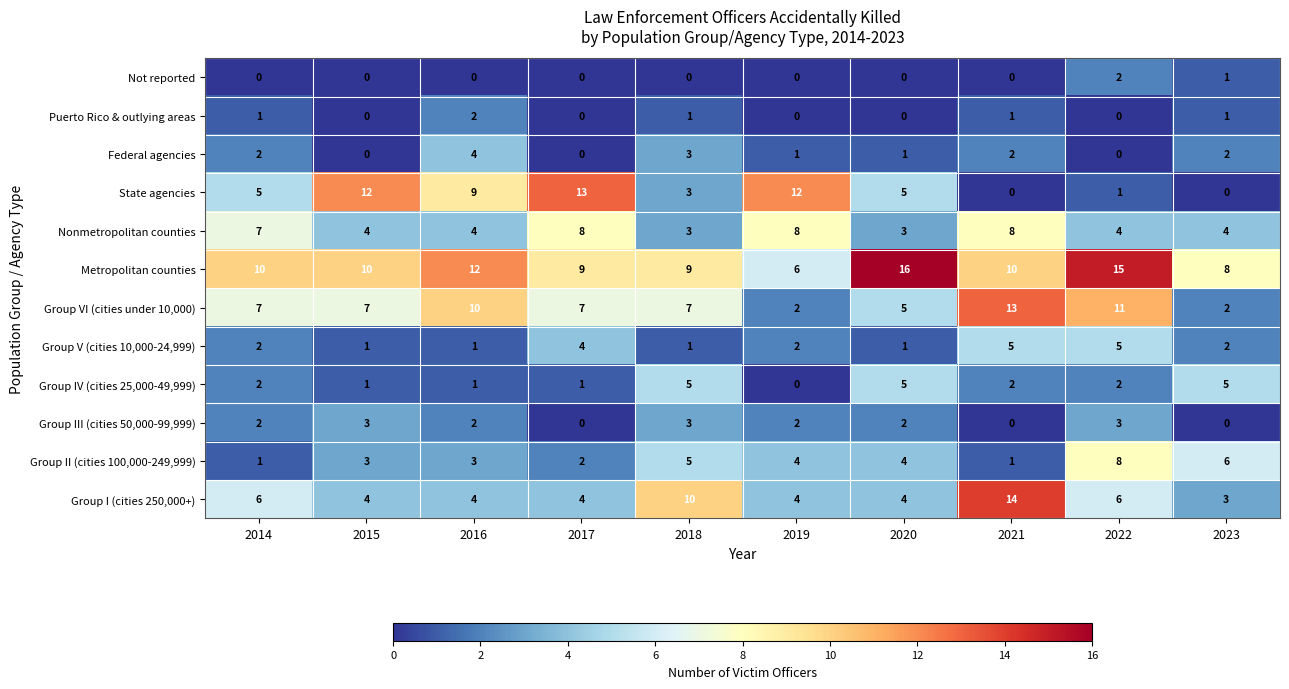

What is the difference between the second highest and minimum values in the Group IV (cities 25,000-49,999) series?

5